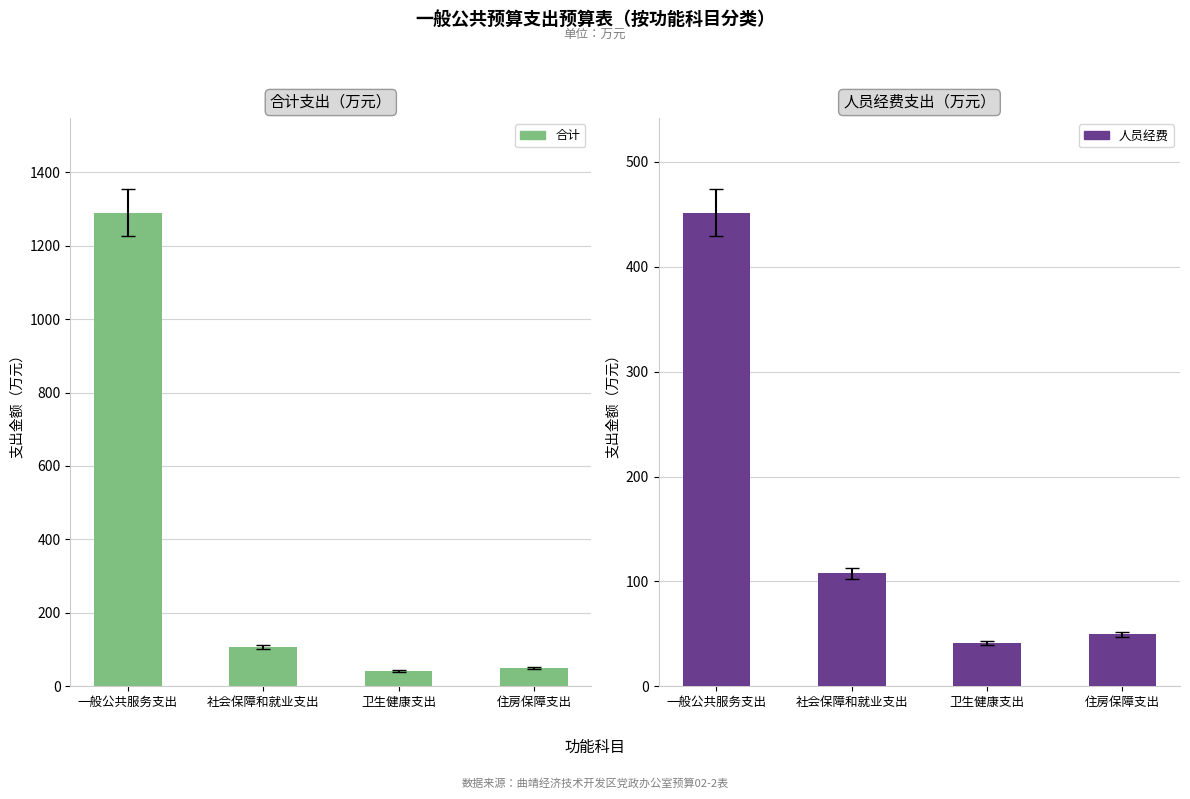

How many groups of bars are there?

4